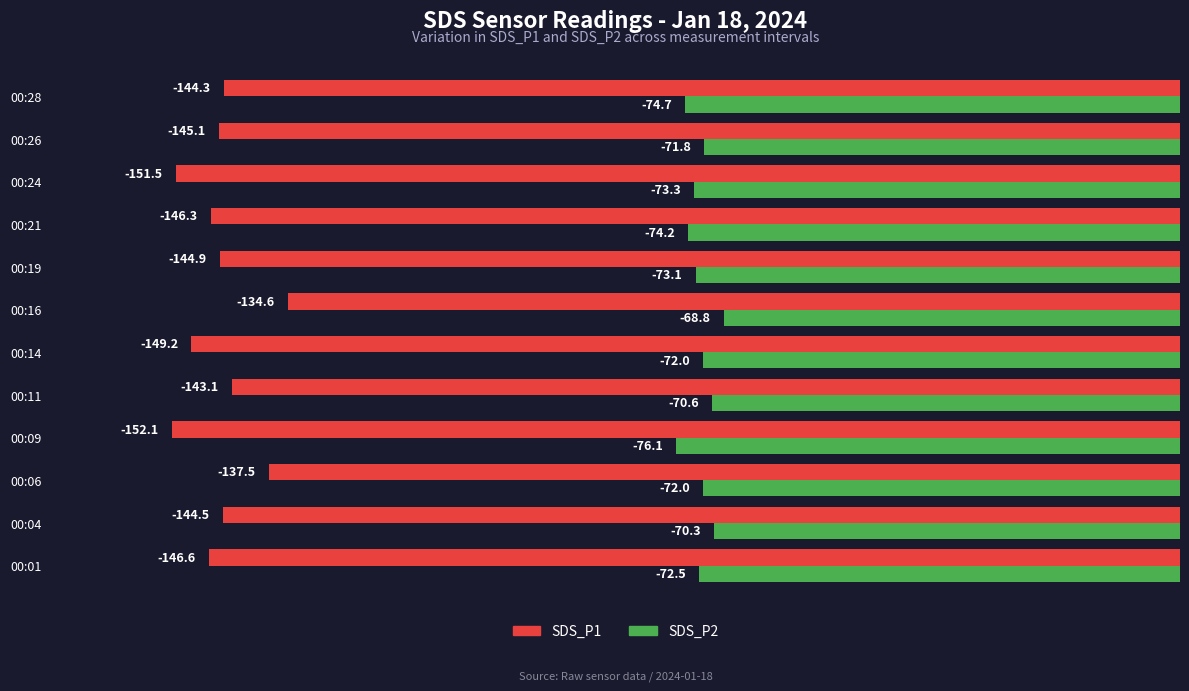

At which category is the sum across all series the highest?

00:16